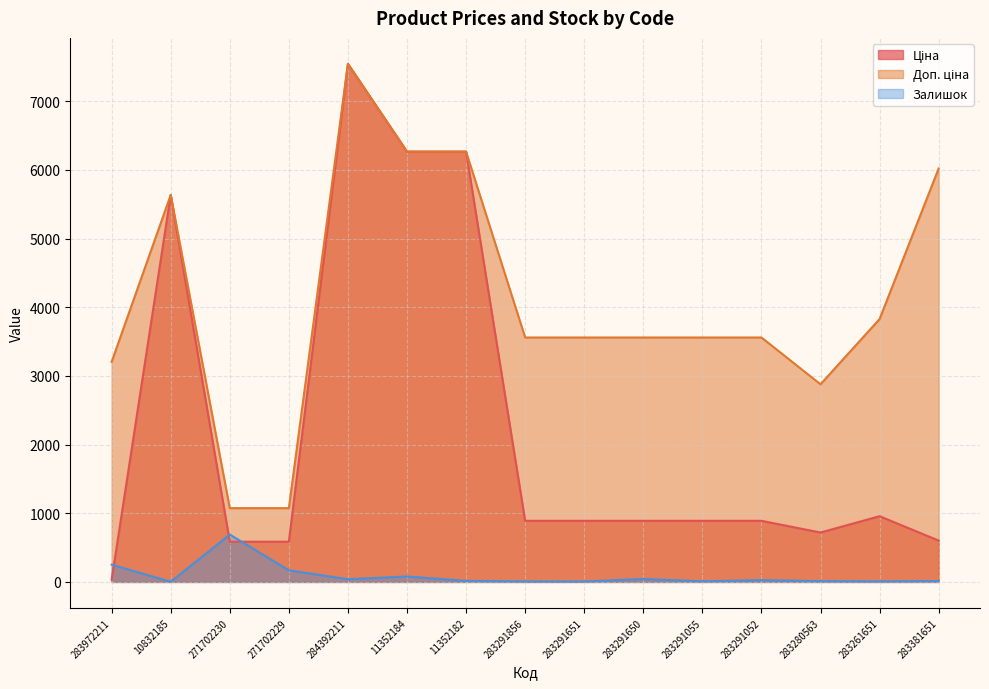

True or false: Ціна and Доп. ціна intersect in this chart.

False